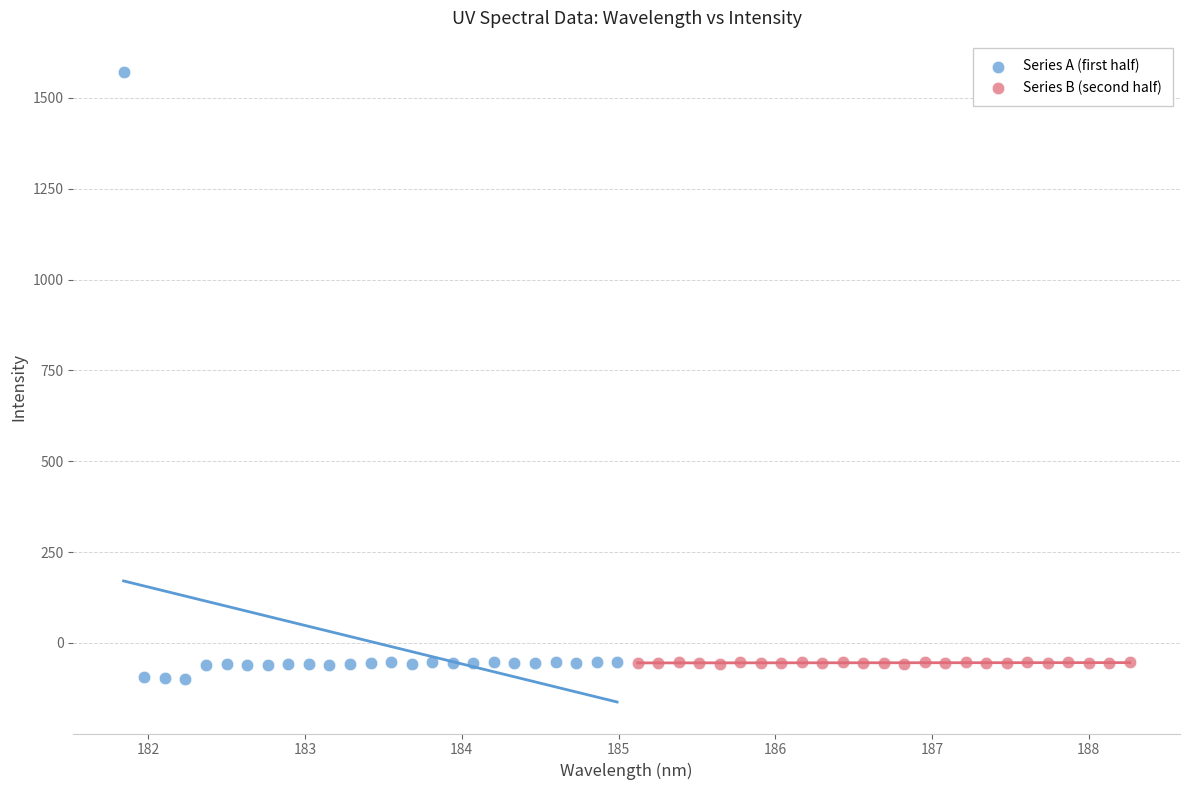

Which series has the widest spread of Y values?

Series A (first half)